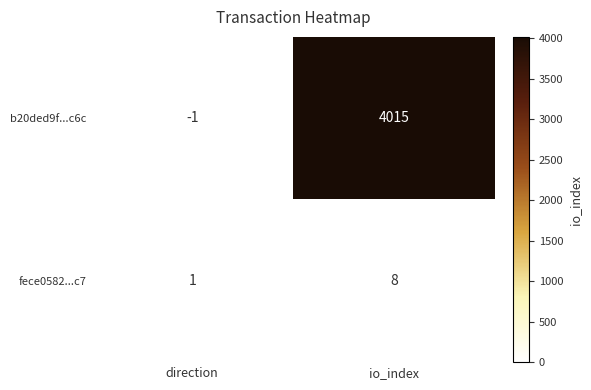

How many data points in fece0582...c7 are less than 8?

1